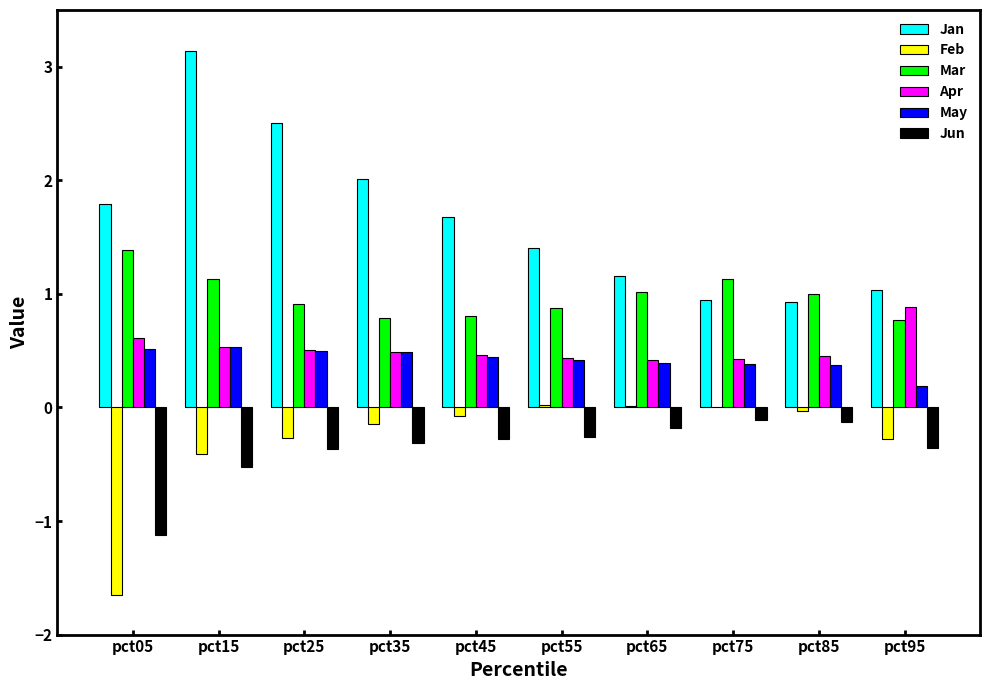

Which category has the highest value across all series?

pct15